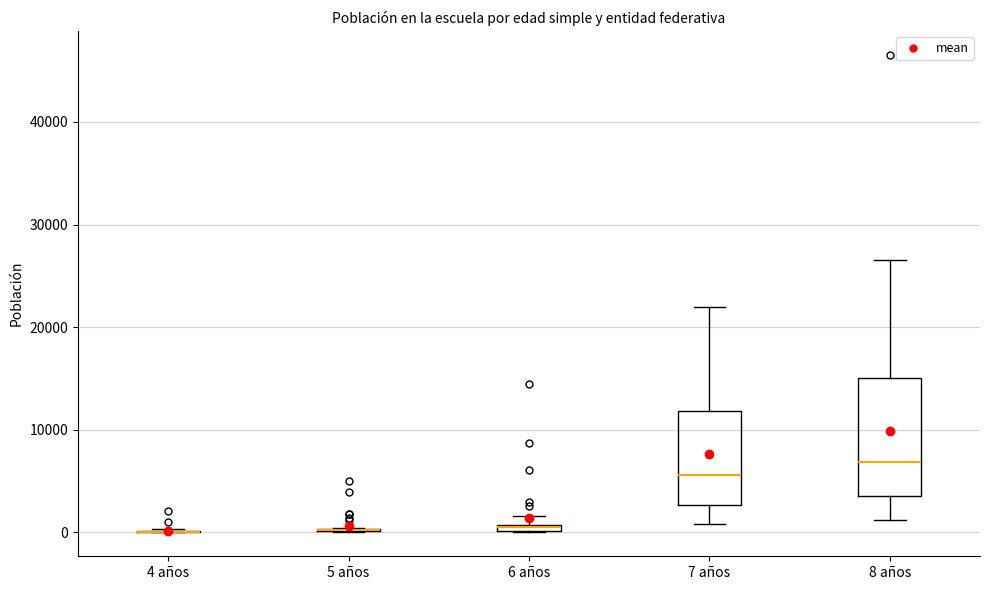

Which box is the tallest, from its lower edge to its upper edge?

8 años